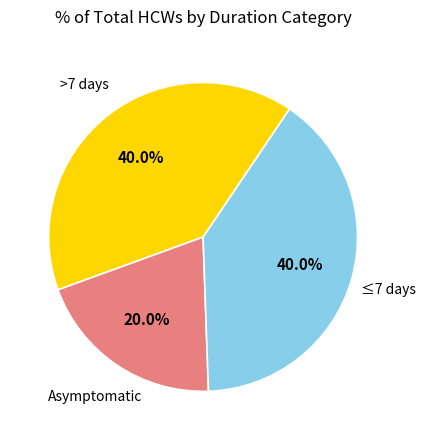

True or false: Asymptomatic accounts for 20% of the total.

True